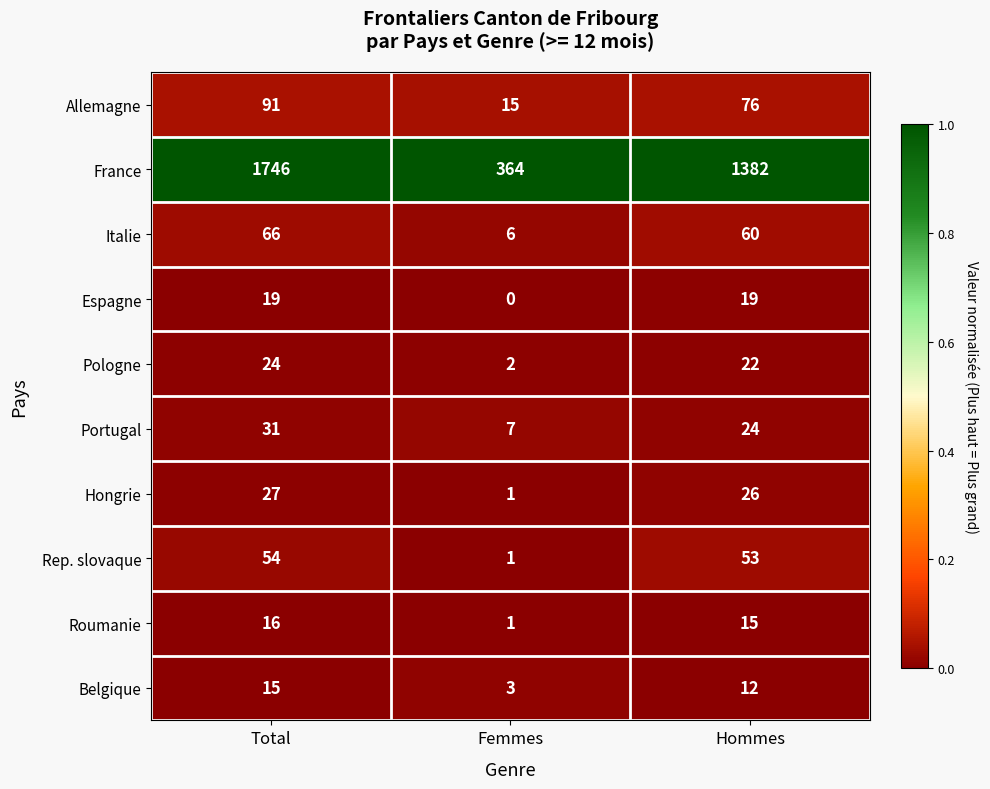

Which category has the highest value in the Italie series?

Total